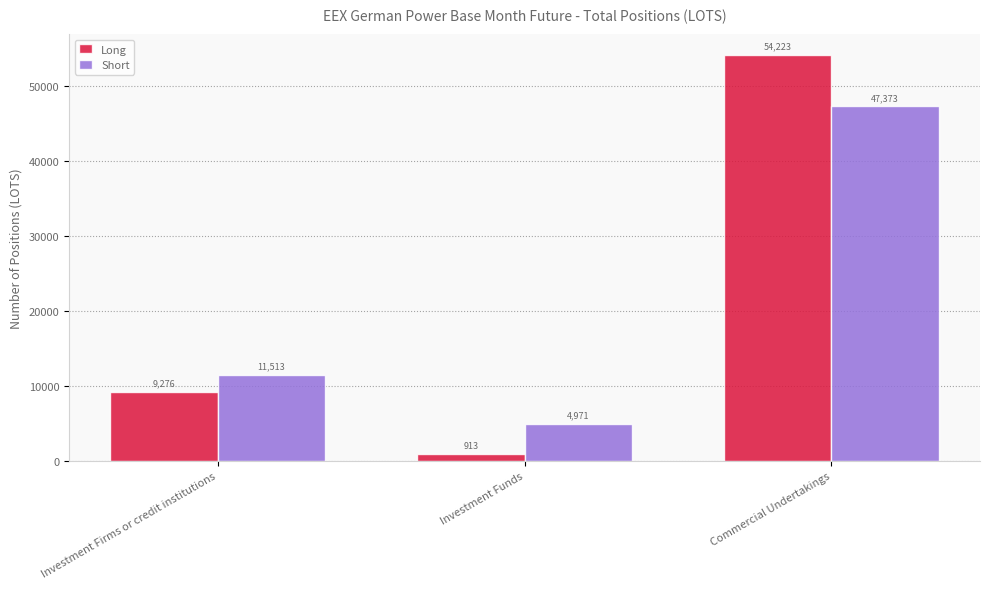

Is the value of Long at Commercial Undertakings greater than the value of Short at Investment Funds?

Yes